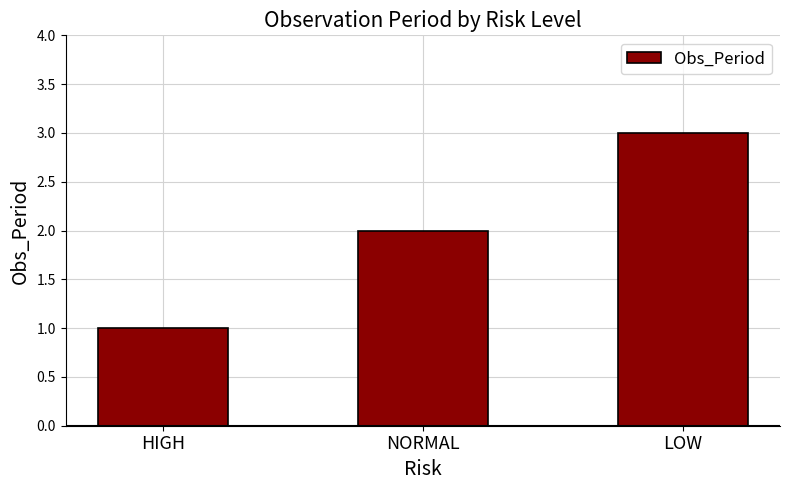

What is the minimum value shown in the chart?

1